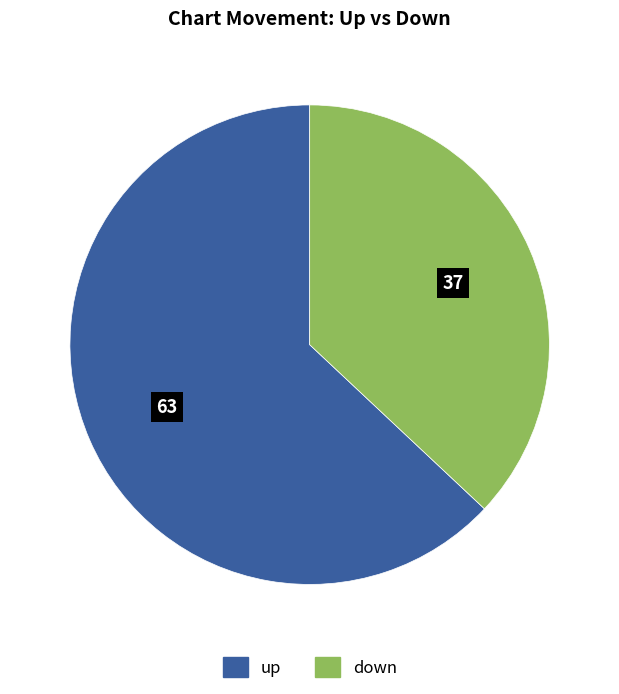

The down slice represents 37% of the pie. True or false?

True